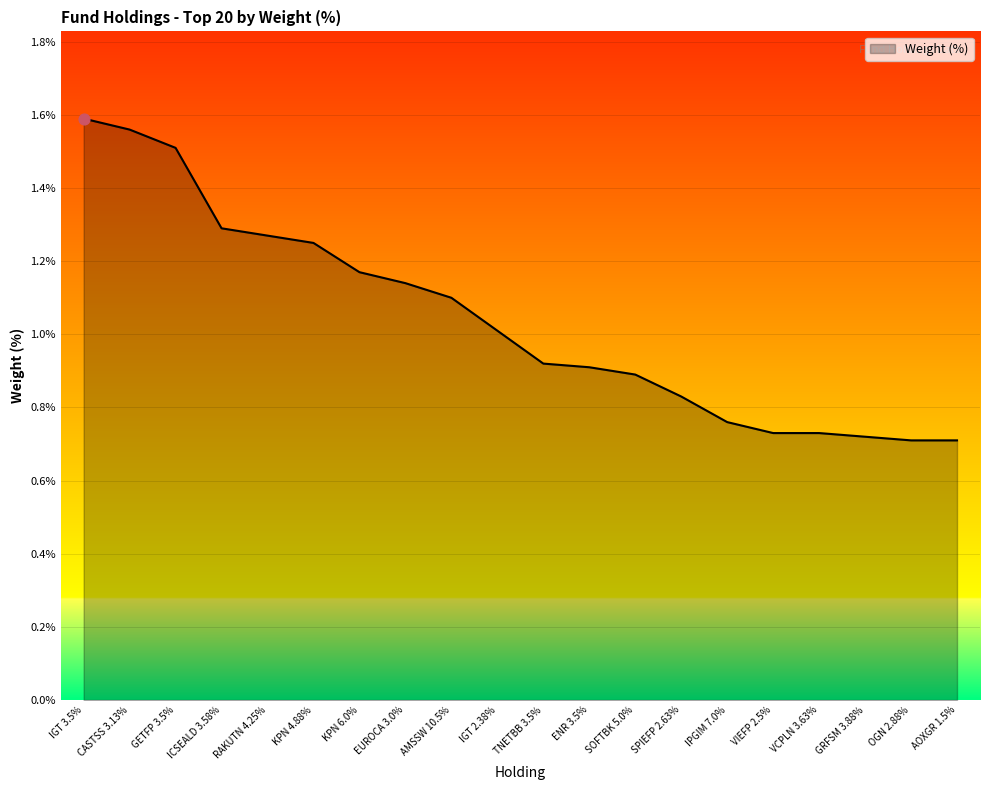

What is the change in value from TNETBB 3.5% to VCPLN 3.63%?

-0.2